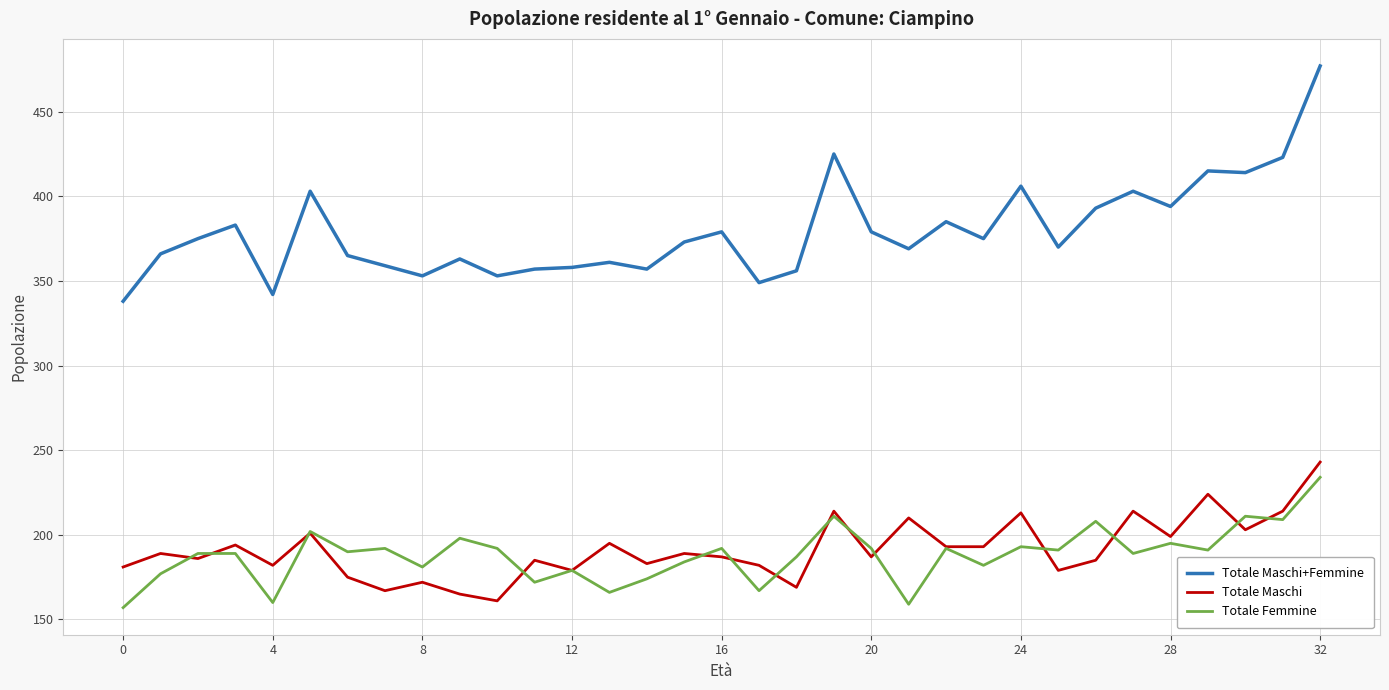

What are all the series names shown in the legend?

Totale Maschi+Femmine, Totale Maschi, Totale Femmine